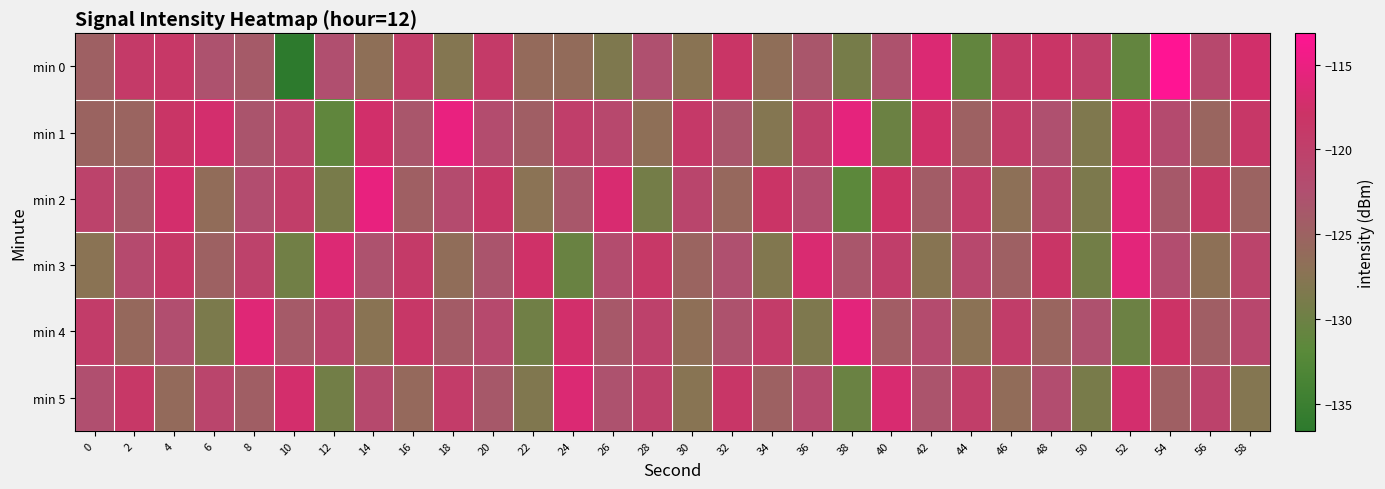

Reading left to right, transcribe all the data shown in this chart.

min 0: 0=-124.7	2=-119.1	4=-118.7	6=-122.8	8=-123.9	10=-136.6	12=-122.5	14=-126.7	16=-119.5	18=-127.8	20=-119.1	22=-126.0	24=-126.2	26=-128.4	28=-122.6	30=-127.4	32=-118.3	34=-126.6	36=-123.4	38=-129.1	40=-122.9	42=-116.5	44=-131.0	46=-118.9	48=-118.2	50=-119.9	52=-131.0	54=-113.2	56=-121.3	58=-117.4
min 1: 0=-125.2	2=-125.3	4=-118.2	6=-117.1	8=-123.1	10=-120.3	12=-131.2	14=-117.4	16=-123.3	18=-115.2	20=-122.0	22=-124.5	24=-119.8	26=-121.3	28=-126.7	30=-118.9	32=-123.4	34=-127.8	36=-120.1	38=-115.6	40=-130.2	42=-117.5	44=-124.8	46=-119.2	48=-122.6	50=-128.3	52=-116.9	54=-121.7	56=-125.4	58=-118.6
min 2: 0=-120.5	2=-123.8	4=-117.2	6=-126.4	8=-122.1	10=-119.7	12=-128.9	14=-115.3	16=-124.6	18=-121.8	20=-118.4	22=-127.2	24=-123.5	26=-116.8	28=-129.3	30=-120.9	32=-125.7	34=-118.1	36=-122.4	38=-131.6	40=-117.8	42=-124.2	44=-119.5	46=-126.8	48=-121.1	50=-128.6	52=-115.9	54=-123.7	56=-118.3	58=-125.1
min 3: 0=-127.3	2=-121.6	4=-118.8	6=-124.9	8=-120.3	10=-129.7	12=-116.4	14=-122.8	16=-119.1	18=-126.5	20=-123.2	22=-117.6	24=-130.4	26=-121.9	28=-118.7	30=-125.3	32=-122.6	34=-128.1	36=-116.7	38=-123.4	40=-119.8	42=-127.6	44=-121.3	46=-124.7	48=-118.2	50=-129.5	52=-115.8	54=-122.1	56=-126.9	58=-120.6
min 4: 0=-119.4	2=-125.8	4=-122.3	6=-128.7	8=-116.1	10=-123.9	12=-120.7	14=-127.4	16=-118.6	18=-124.1	20=-121.5	22=-129.8	24=-117.3	26=-123.6	28=-120.2	30=-126.7	32=-122.9	34=-119.3	36=-128.4	38=-115.7	40=-124.3	42=-121.8	44=-127.1	46=-119.6	48=-125.4	50=-122.7	52=-130.1	54=-117.9	56=-124.5	58=-121.2
min 5: 0=-122.4	2=-118.7	4=-126.1	6=-120.8	8=-124.5	10=-117.2	12=-129.6	14=-121.4	16=-125.9	18=-119.3	20=-123.7	22=-128.2	24=-116.5	26=-122.8	28=-120.1	30=-127.5	32=-118.4	34=-124.8	36=-121.6	38=-130.3	40=-116.8	42=-123.1	44=-119.7	46=-126.4	48=-122.2	50=-128.9	52=-117.1	54=-124.6	56=-120.4	58=-127.8